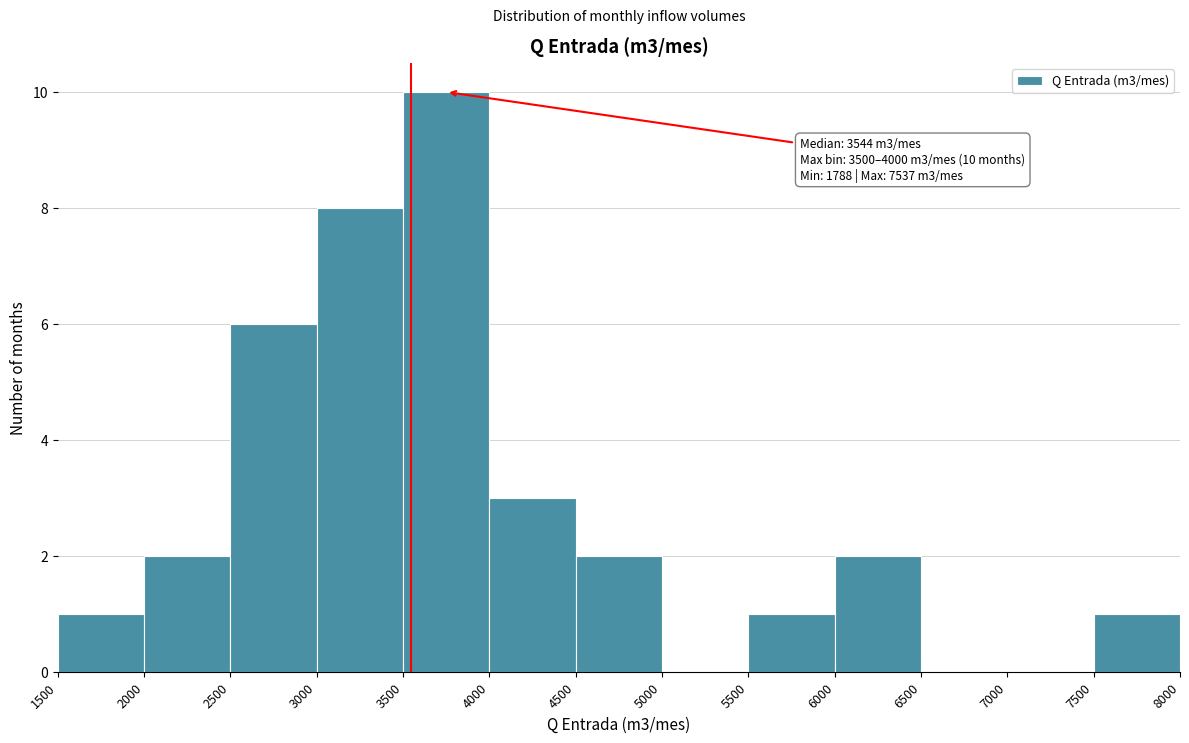

Which range on the x-axis has the tallest bar?

3500 to 4000